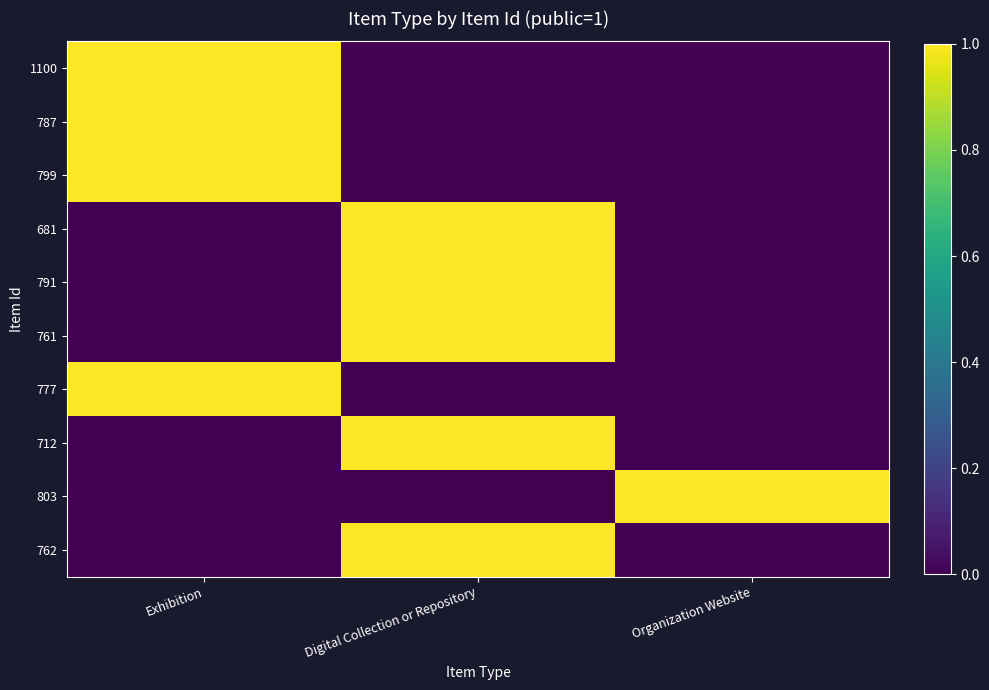

Count the number of categories in the chart.

3